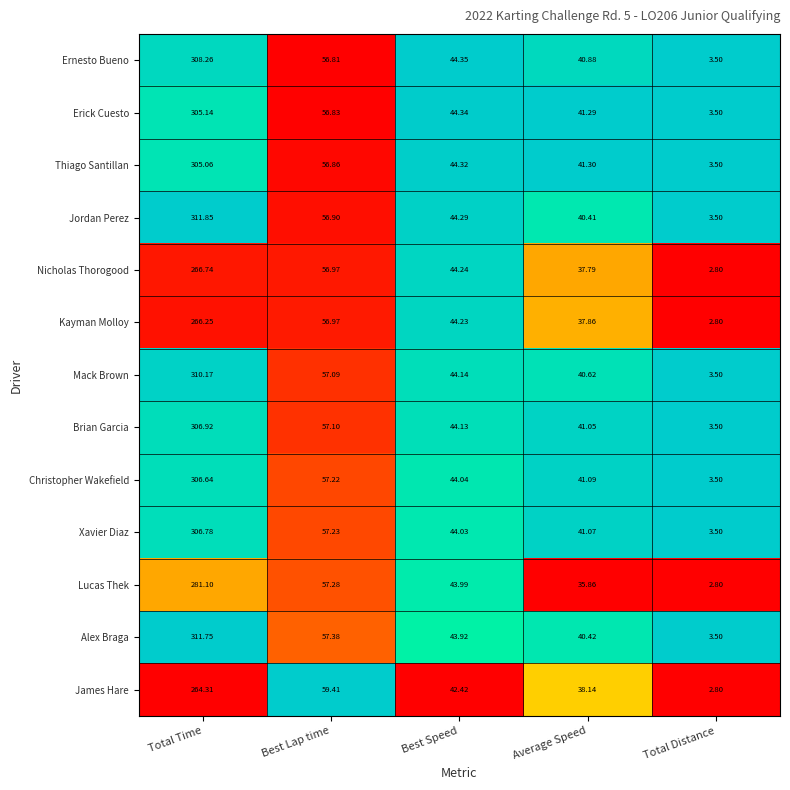

Rank the series at Average Speed from highest to lowest value.

Thiago Santillan, Erick Cuesto, Christopher Wakefield, Xavier Diaz, Brian Garcia, Ernesto Bueno, Mack Brown, Alex Braga, Jordan Perez, James Hare, Kayman Molloy, Nicholas Thorogood, Lucas Thek